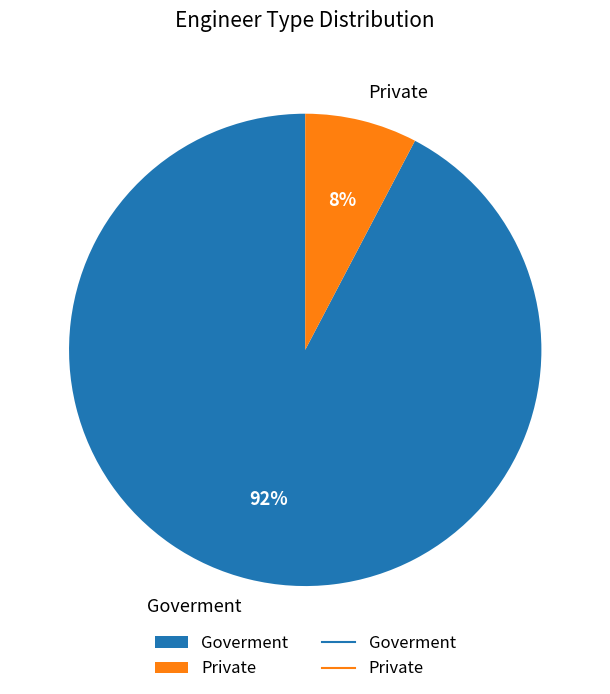

Is it true that Goverment is 83% of the pie?

False